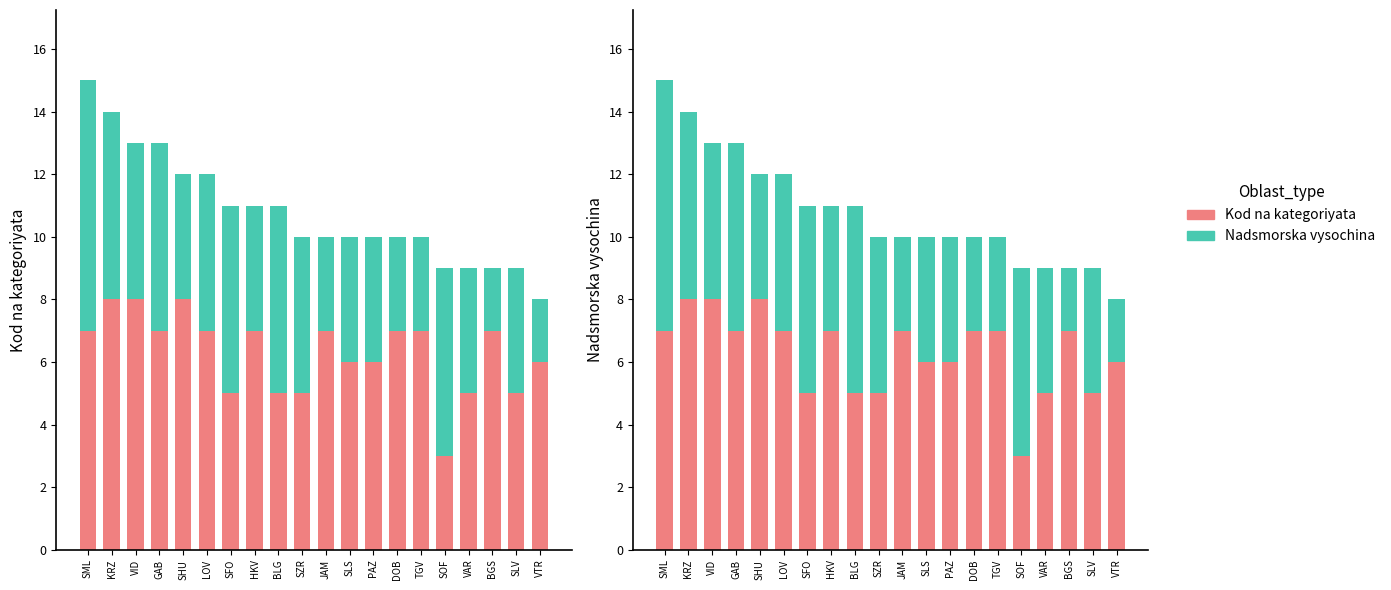

Read the Kod na kategoriyata value at KRZ.

8